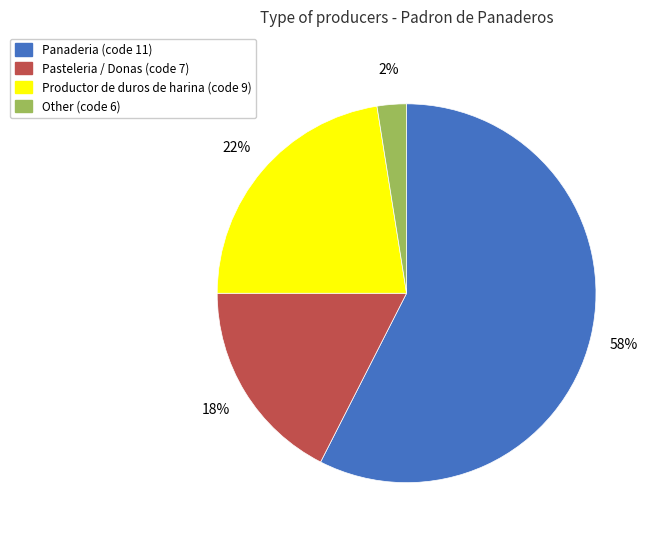

Is there any slice that represents more than half of the pie?

Yes